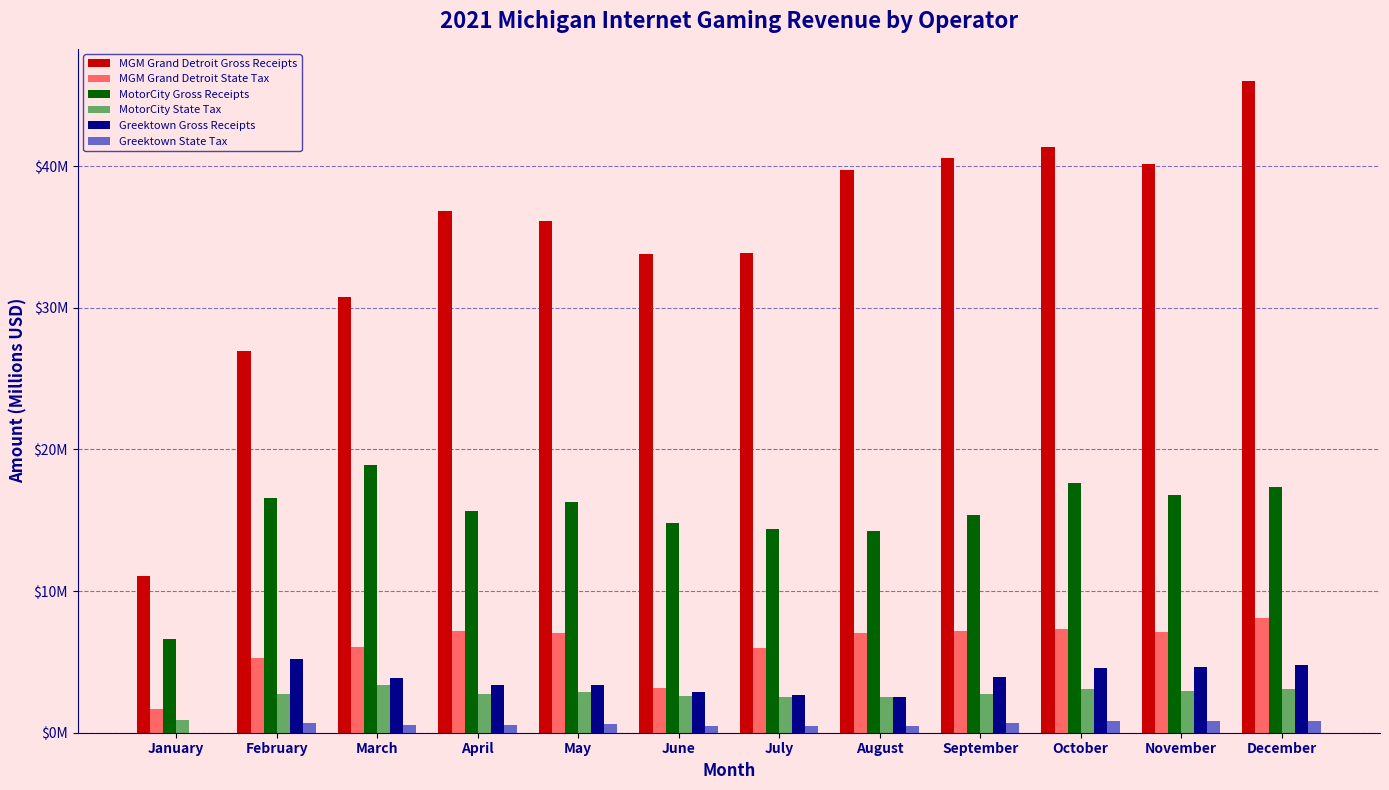

What is the value of the Greektown Gross Receipts bar at the 4th from the left?

3.4